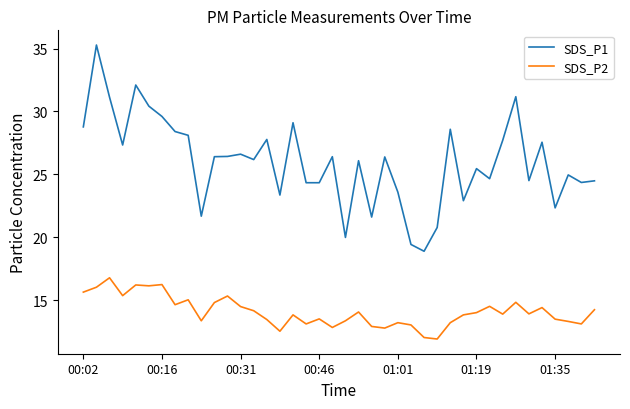

How many categories are shown in the chart?

40